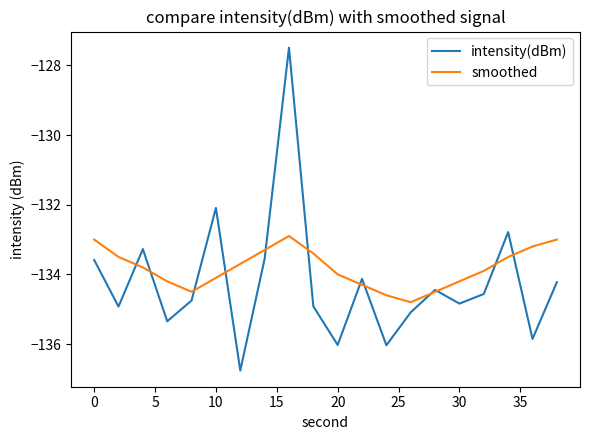

Which series has the largest total across all categories?

smoothed